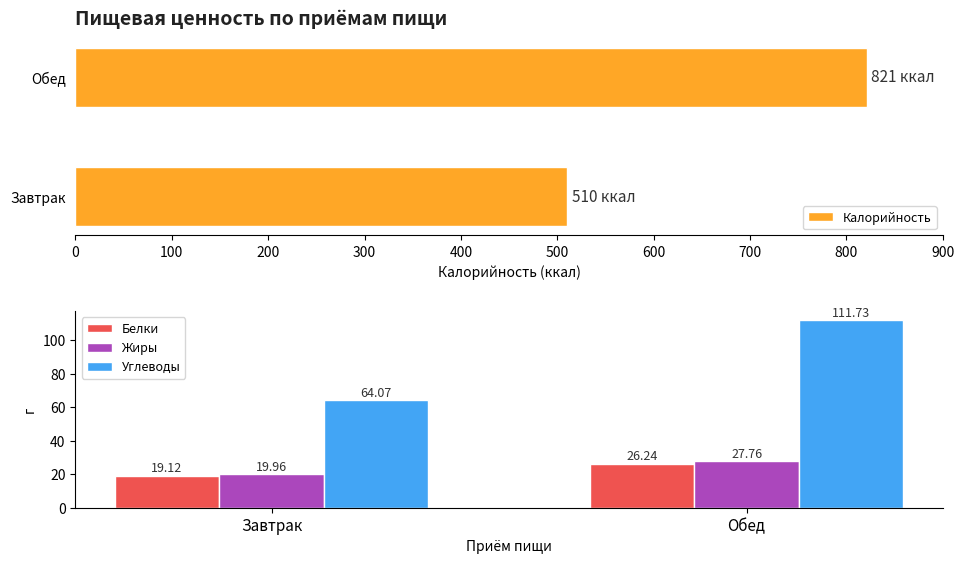

List the labels in order of Углеводы value, largest first.

Обед, Завтрак